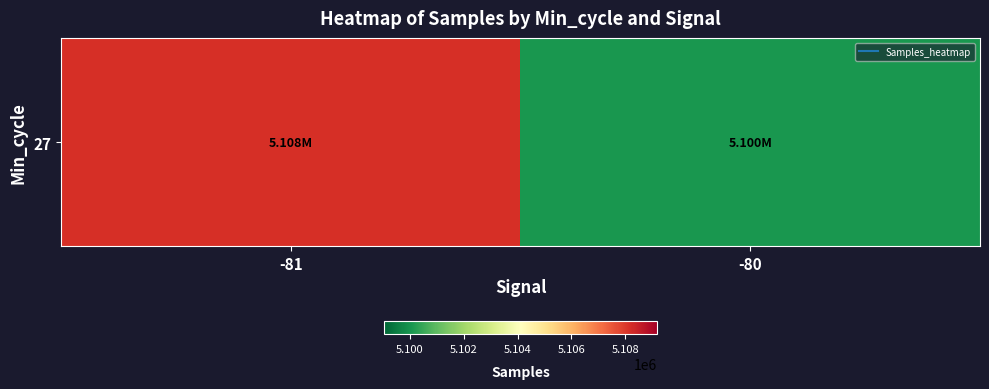

What is the greatest value displayed?

5108149.8